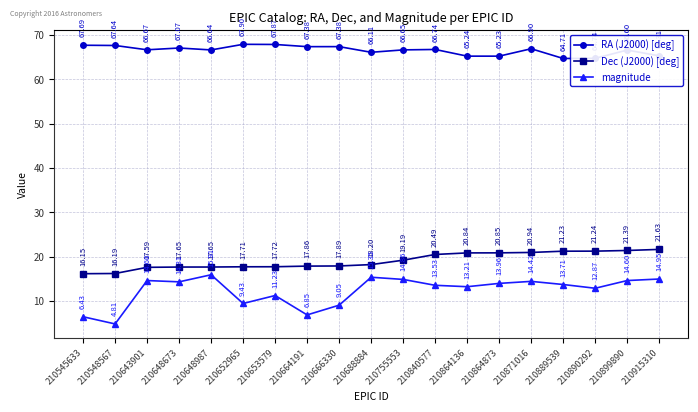

True or false: Dec (J2000) [deg] and magnitude cross at least once.

False